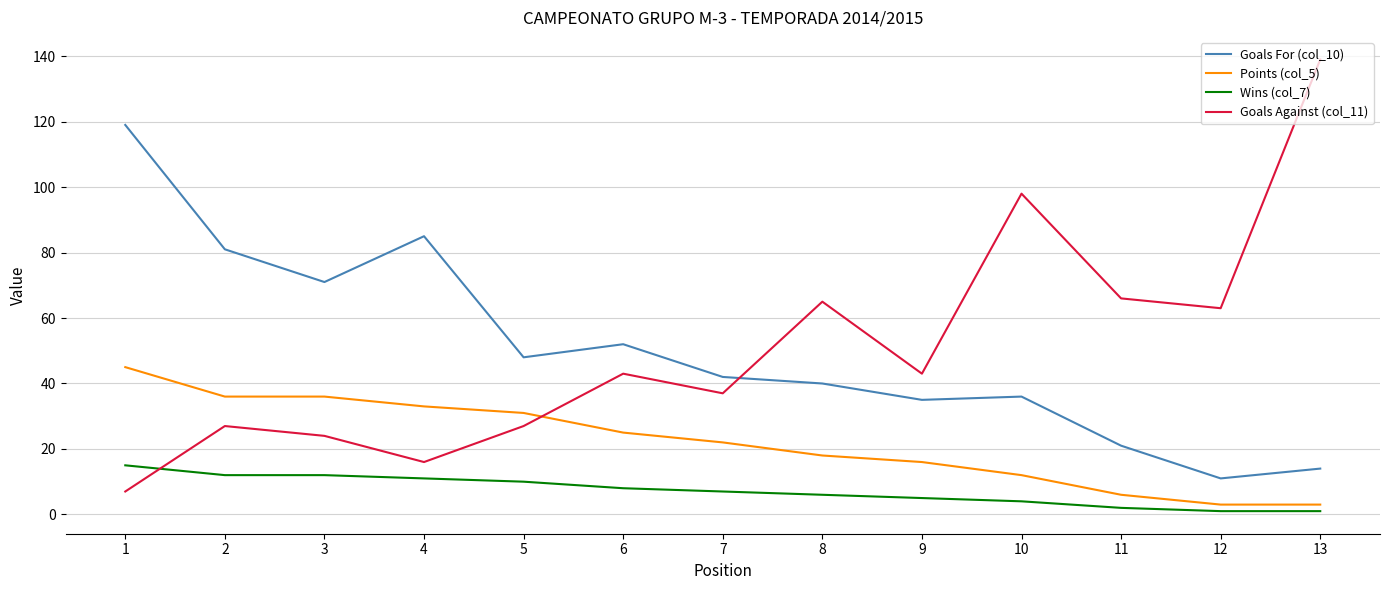

Which series changed the most between 7 and 8?

Goals Against (col_11)